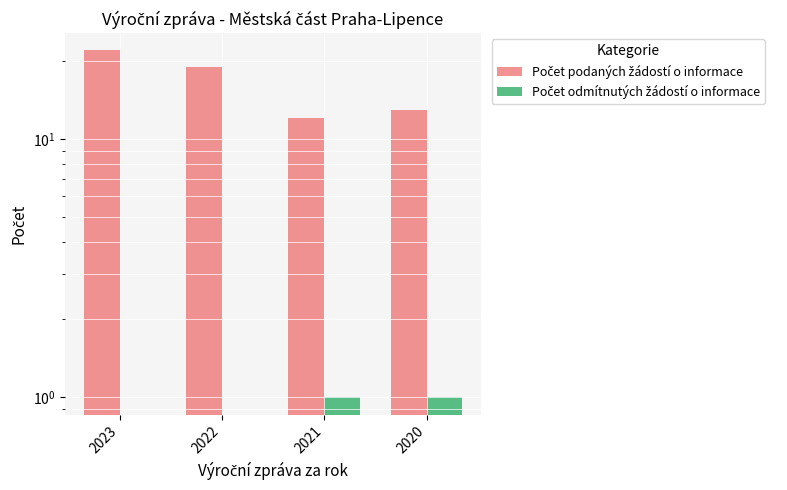

Are the bars grouped side by side (vs. stacked)?

Yes